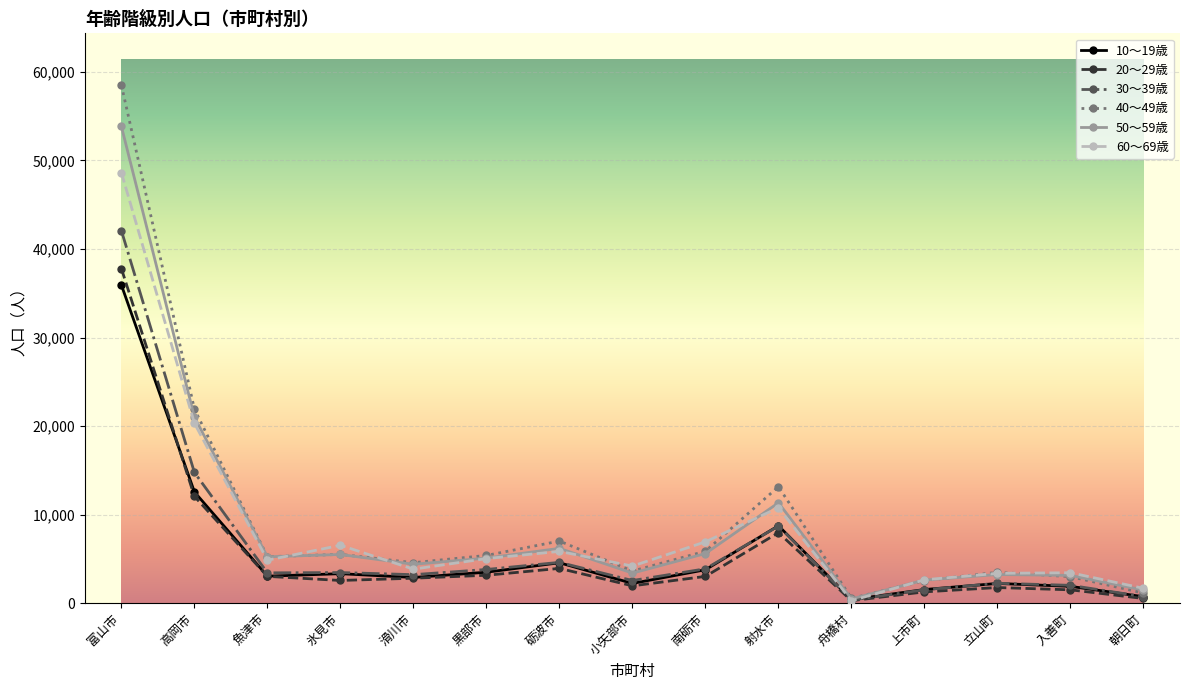

After their last crossing, which series has the higher values: 40～49歳 or 50～59歳?

50～59歳